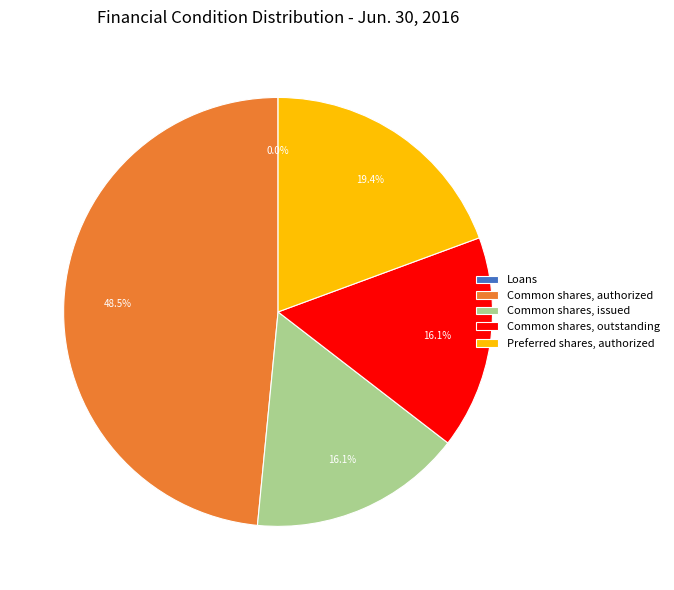

Which category has the biggest portion of the pie?

Common shares, authorized